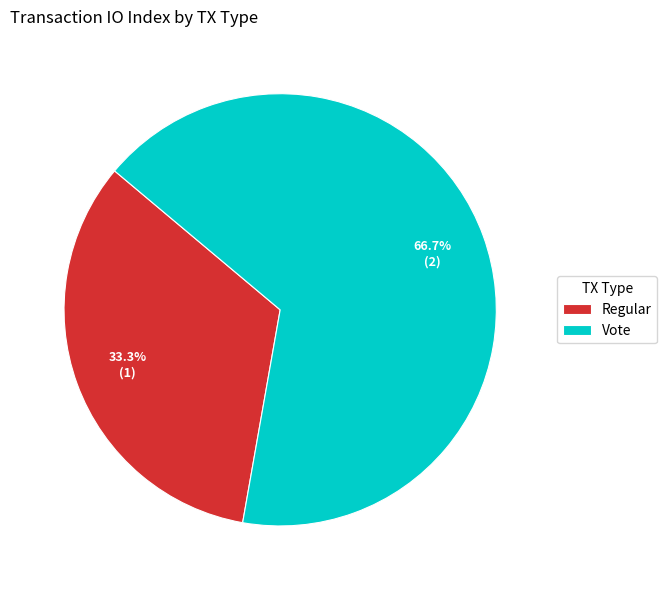

What is the smallest slice in the pie chart?

Regular